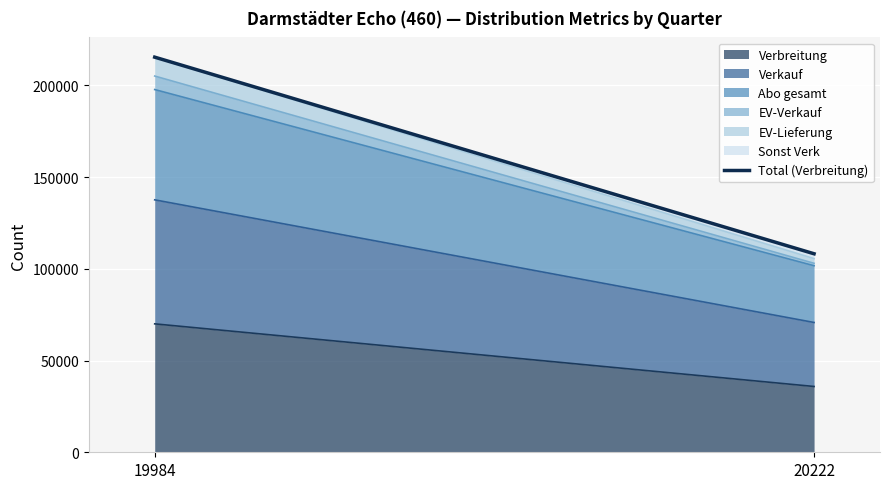

Reading right to left, transcribe all the data shown in this chart.

20222=108219	19984=215397